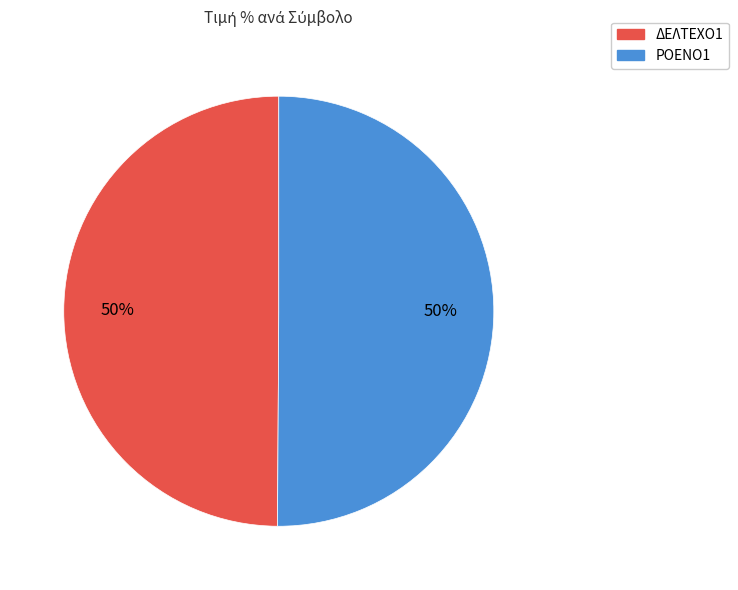

Combined, do ΔΕΛΤΕΧΟ1 and ΡΟΕΝΟ1 account for over 50%?

Yes